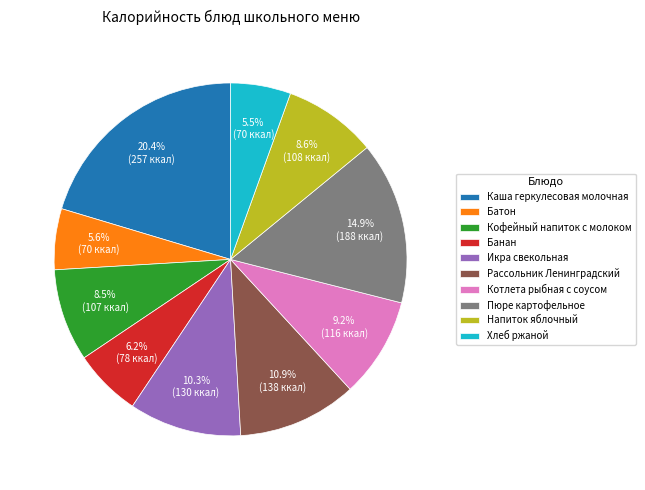

Which slice is the largest?

Каша геркулесовая молочная